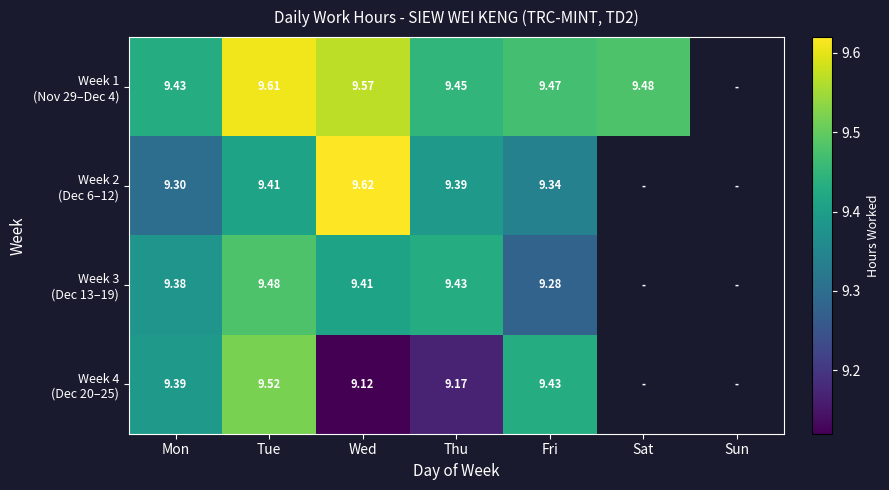

List the series in order of their overall mean, highest first.

Week 1 (Nov 29–Dec 4), Week 2 (Dec 6–12), Week 3 (Dec 13–19), Week 4 (Dec 20–25)